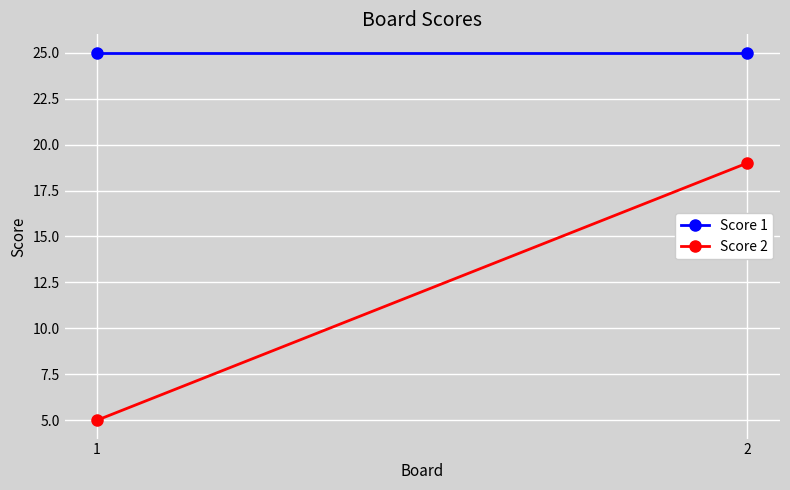

The value of Score 1 at 1 is 35. True or false?

False